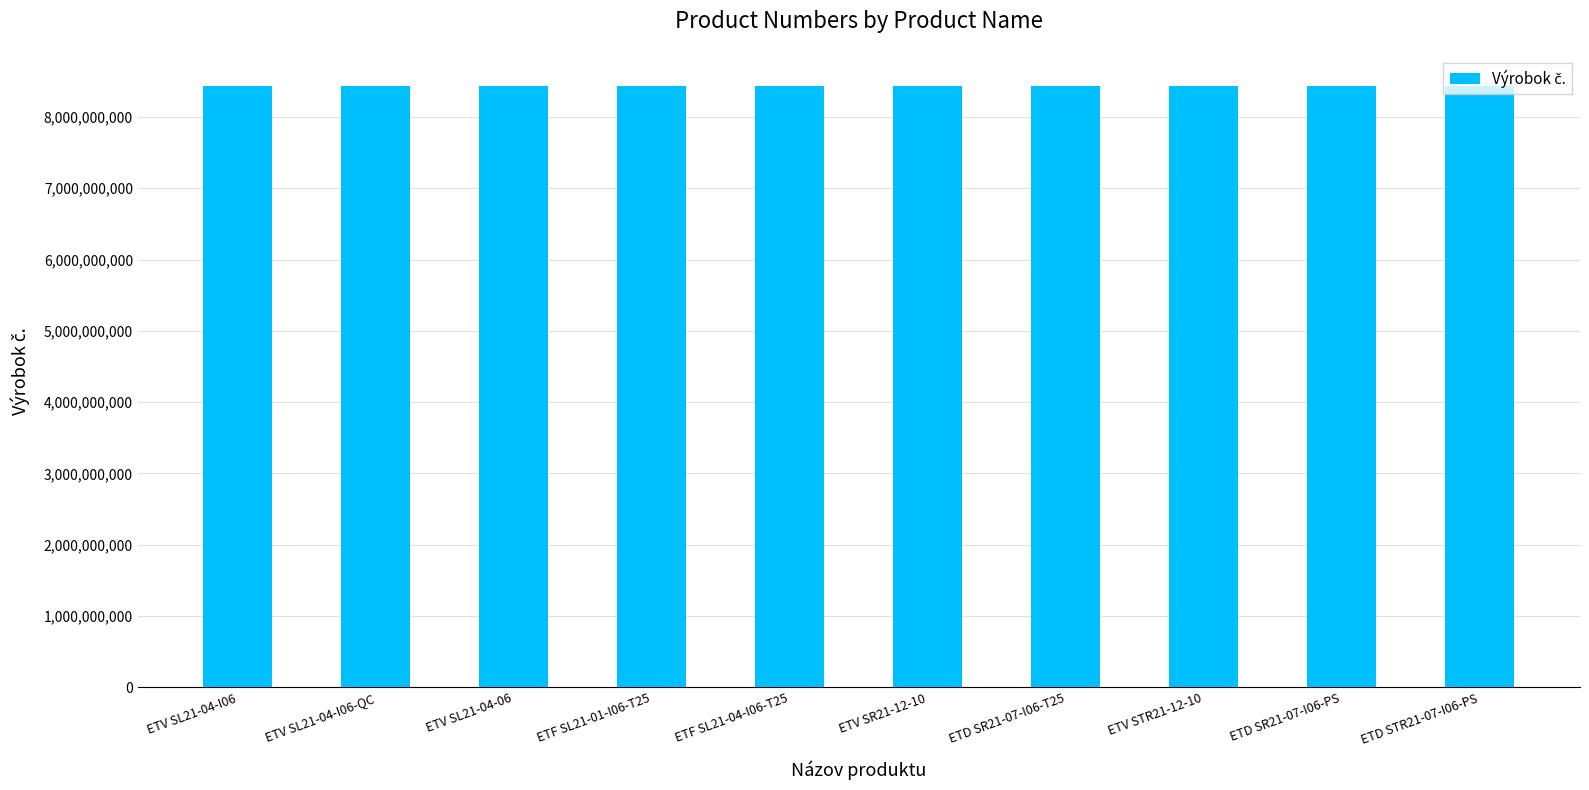

What is the difference between the values at ETV SL21-04-I06 and ETD SR21-07-I06-PS?

3221560